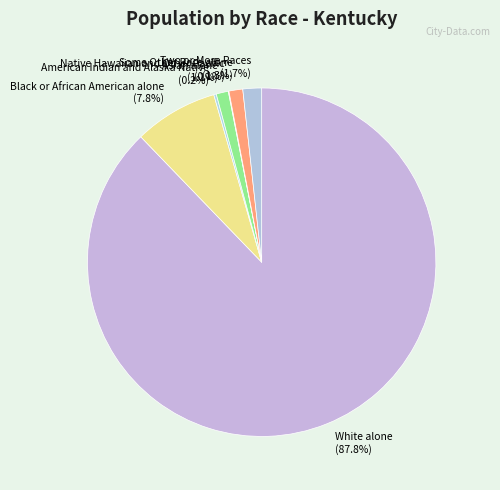

What percentage is the Two or More Races slice, to the nearest percent?

2%